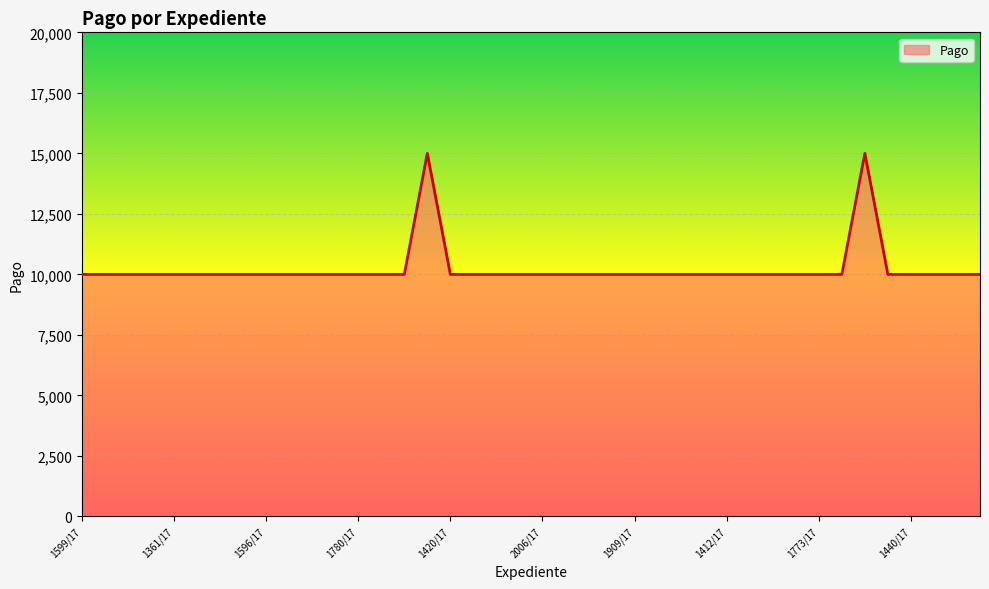

What is the greatest value displayed?

15000